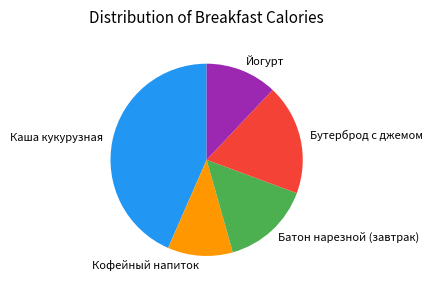

Does Бутерброд с джемом represent more than half of the total?

No